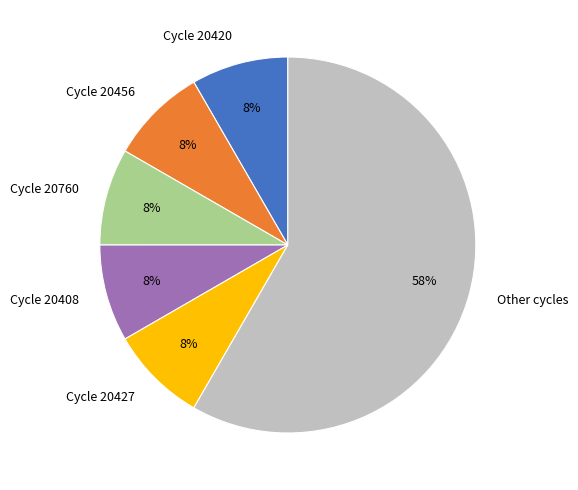

Is the sum of Cycle 20760 and Cycle 20408 greater than half?

No